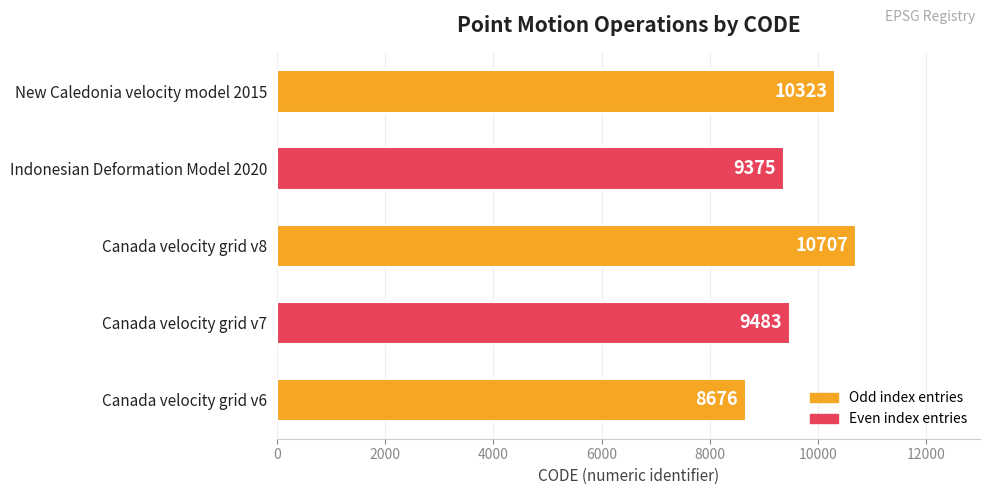

How many data points are less than 9483?

2